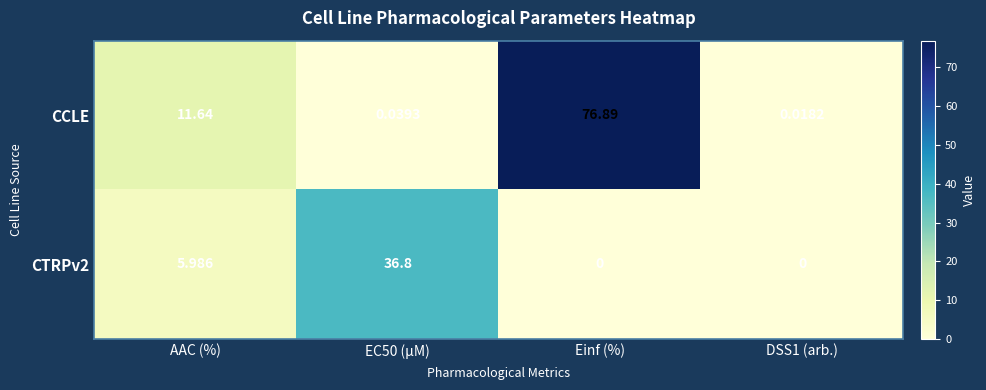

Which series has the largest total across all categories?

CCLE